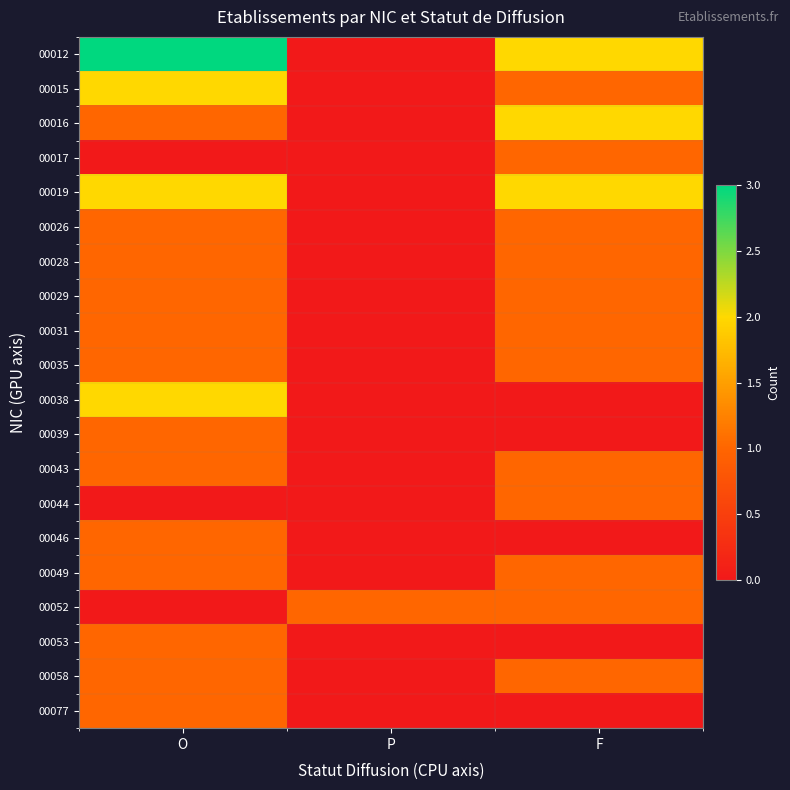

How many data points does each series have?

3